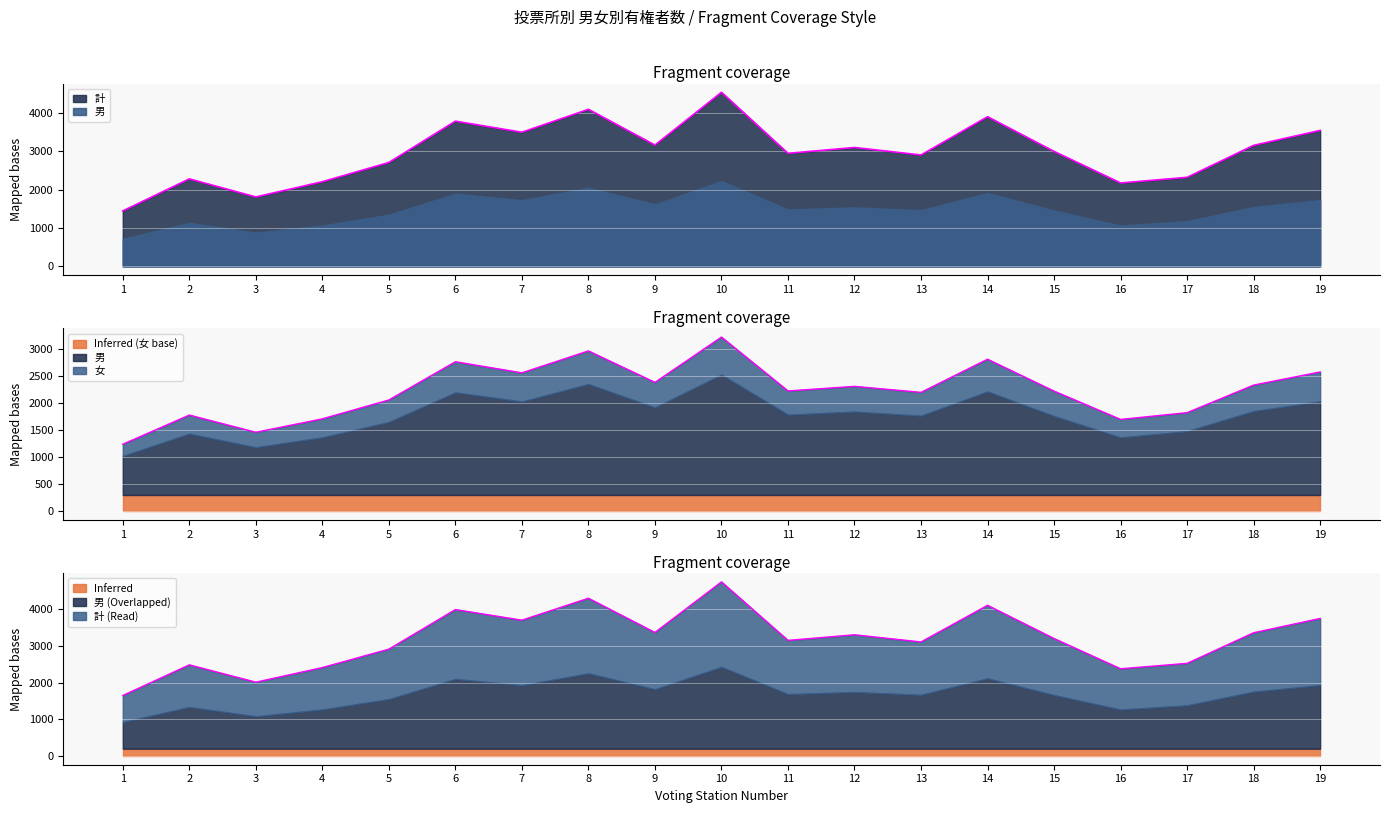

What is the sum of the 計 values at 15 and 18?

6562.0